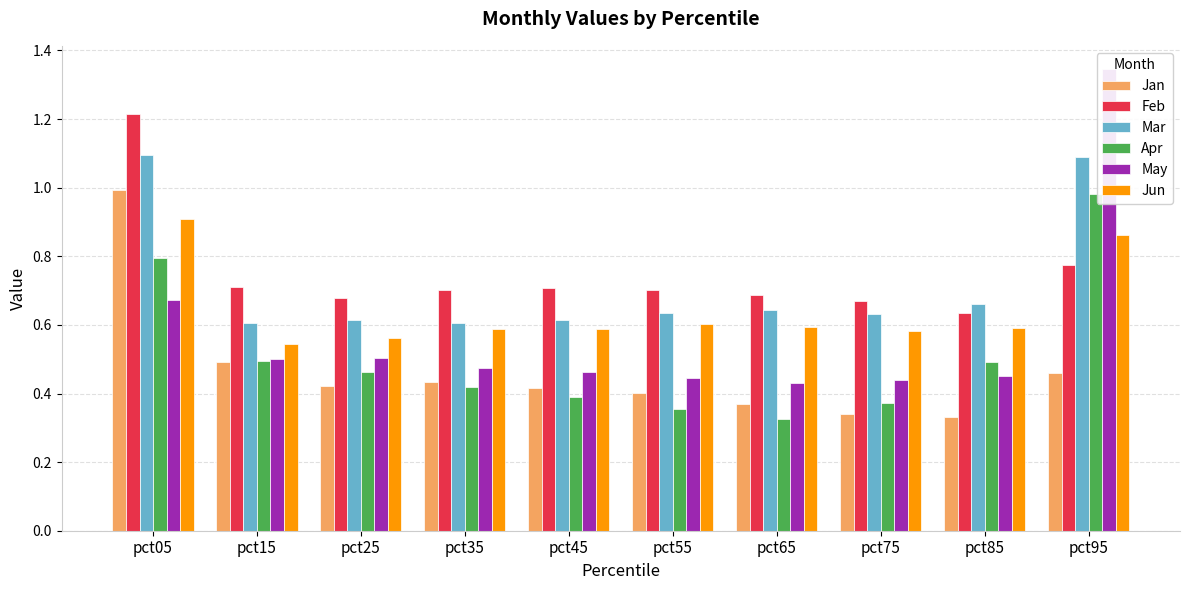

How many categories are shown in the chart?

10